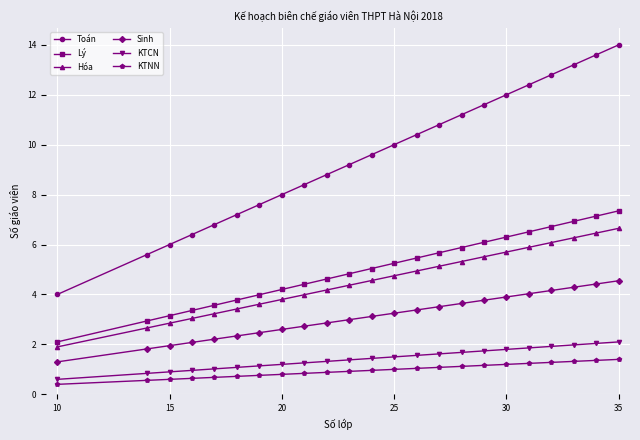

True or false: KTNN and Hóa cross at least once.

False